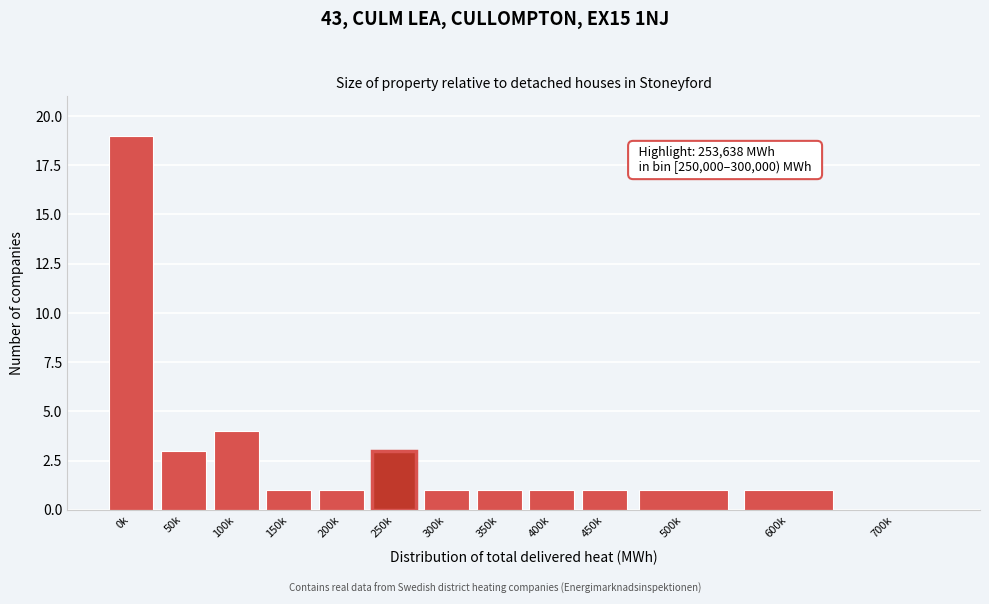

Reading right to left, what are all the values shown in this chart?

700k=0	600k=1	500k=1	450k=1	400k=1	350k=1	300k=1	250k=3	200k=1	150k=1	100k=4	50k=3	0k=19